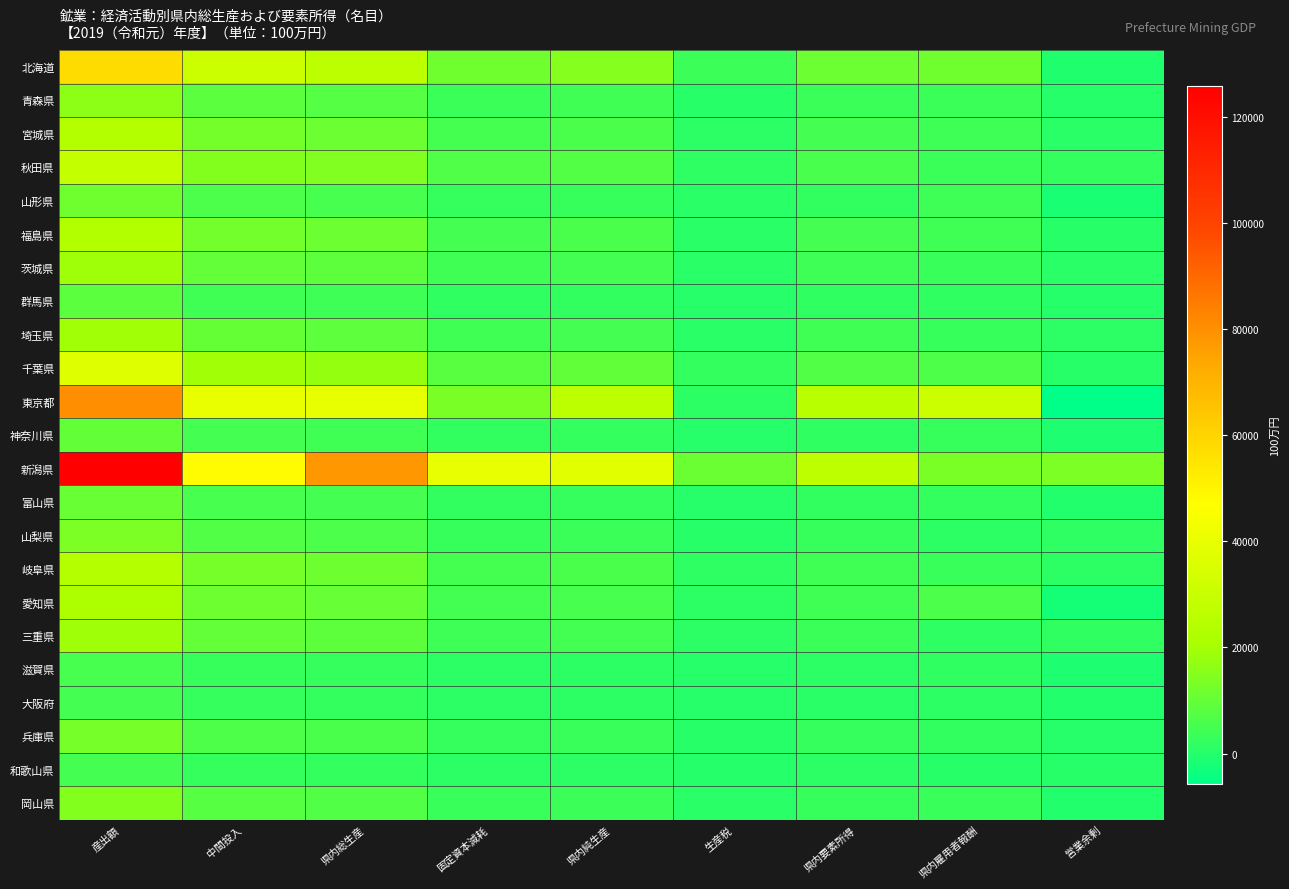

Which series has the largest range (max minus min)?

新潟県